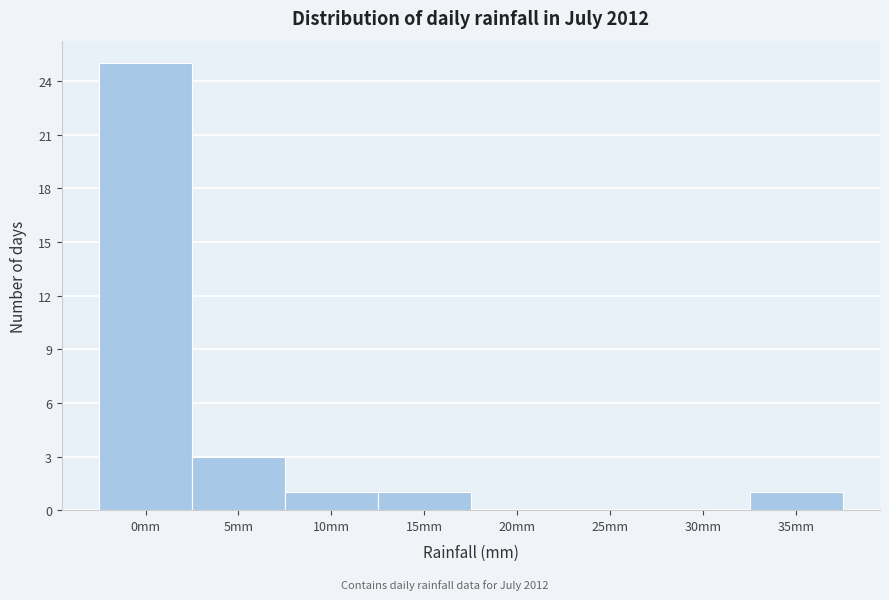

Reading left to right, transcribe all the data shown in this chart.

0mm=25	5mm=3	10mm=1	15mm=1	20mm=0	25mm=0	30mm=0	35mm=1